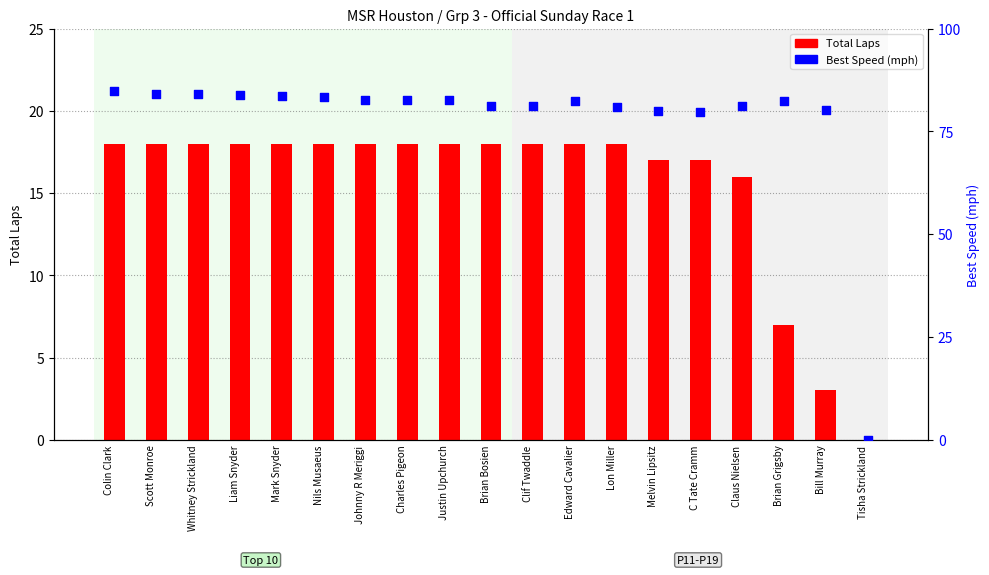

Which series reaches the minimum Y coordinate?

Total Laps